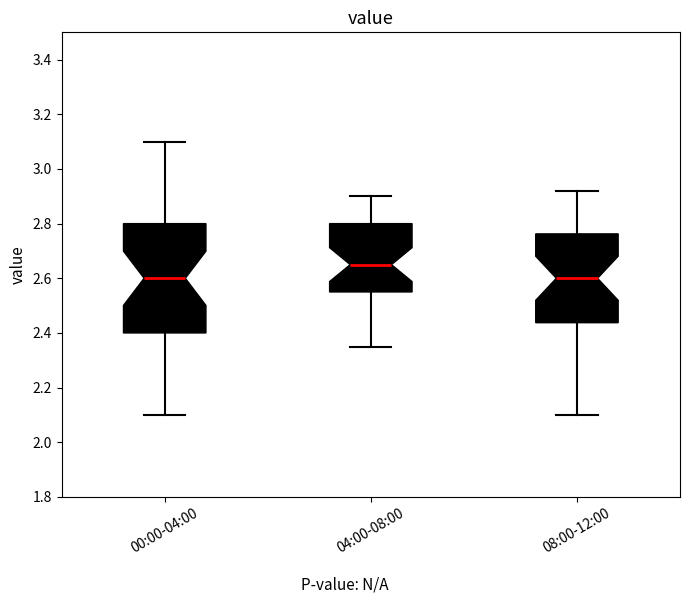

Which box has the highest median line?

04:00-08:00